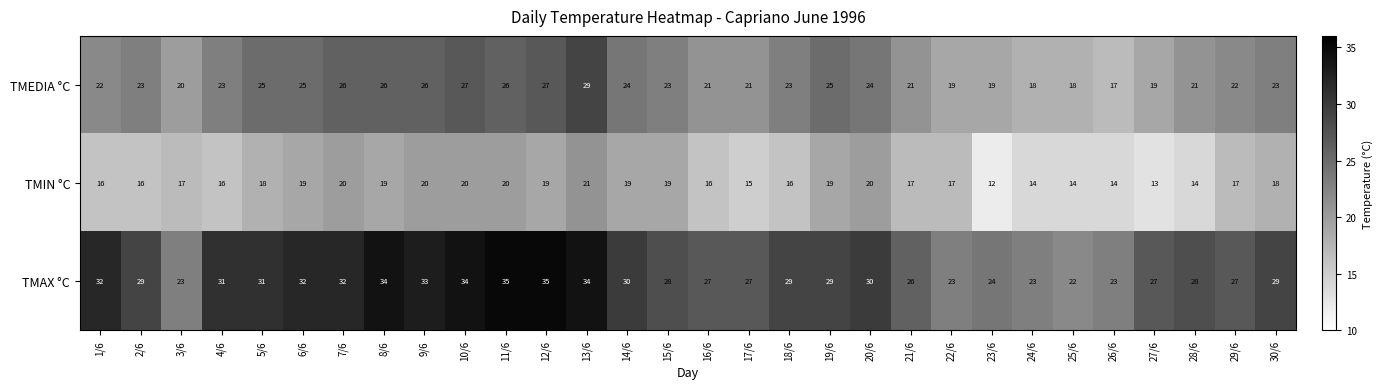

What is the difference between the TMAX °C values at 24/6 and 11/6?

12